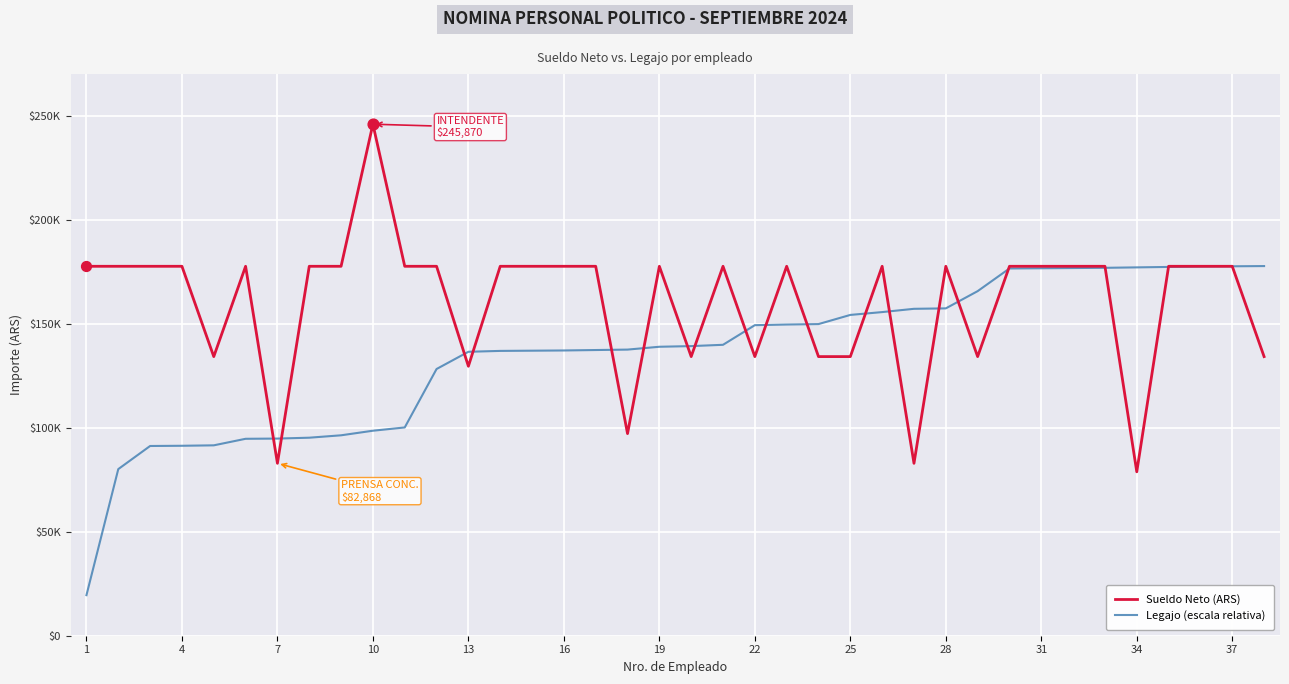

Which series has the largest total across all categories?

Sueldo Neto (ARS)